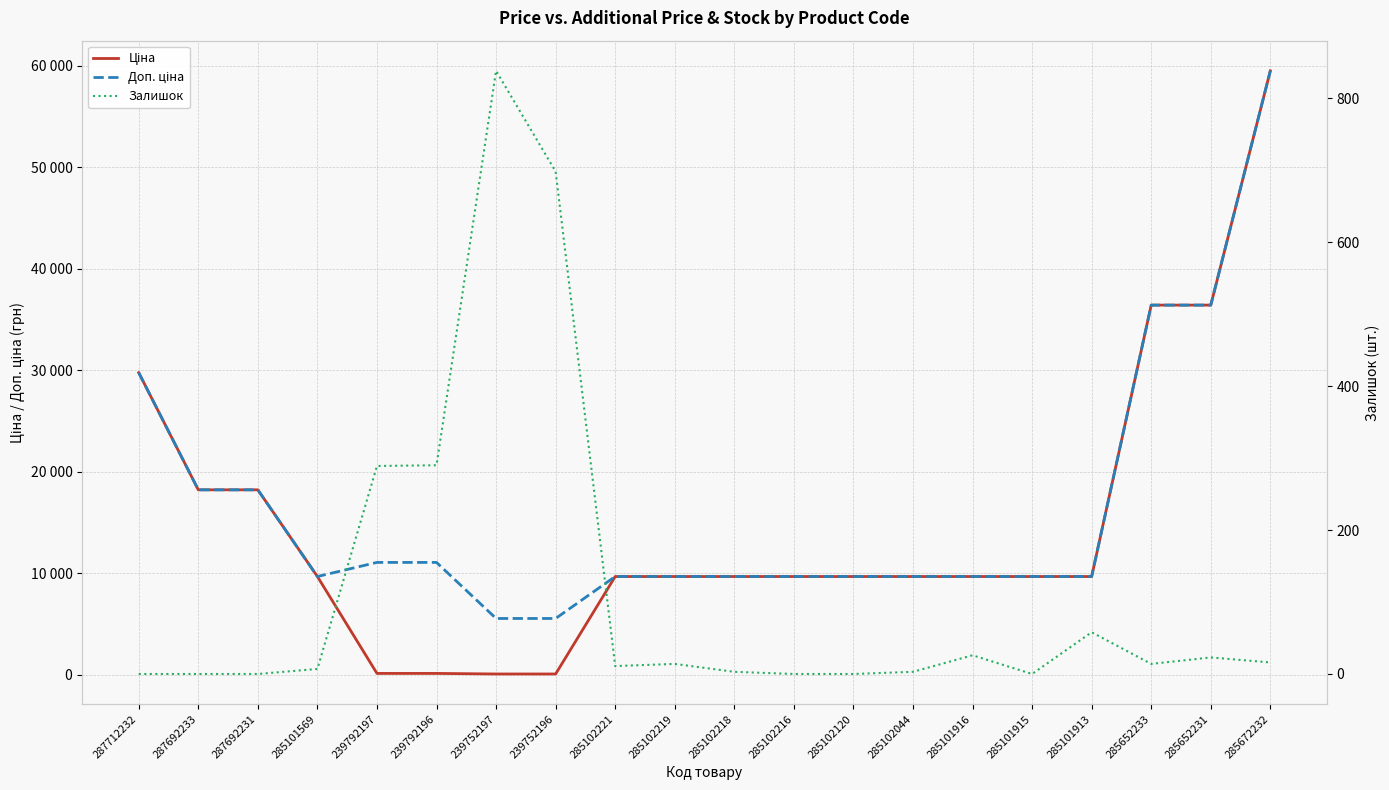

True or false: Ціна has more than 2 points higher than both neighbors.

False